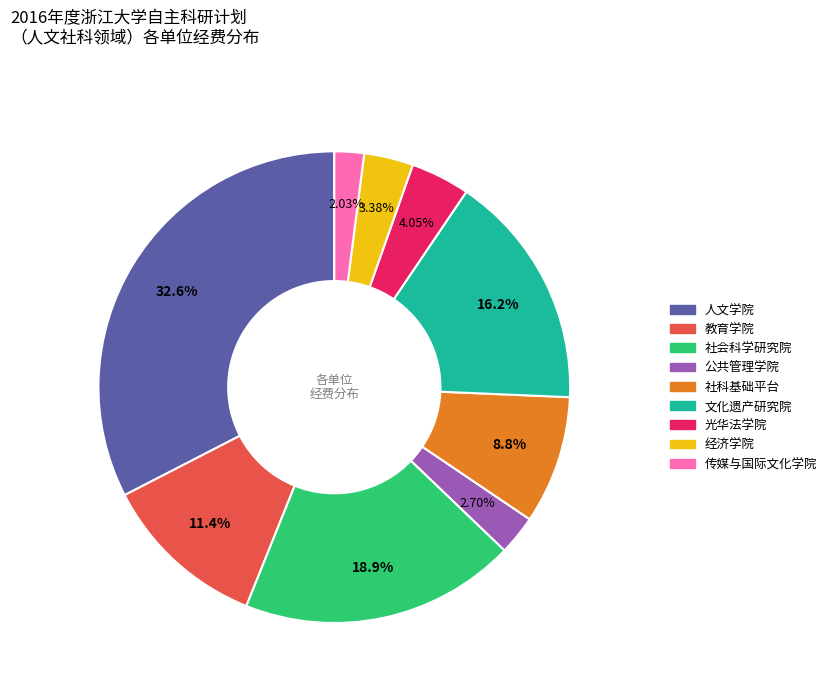

What percentage is the 社科基础平台 slice, to the nearest percent?

9%